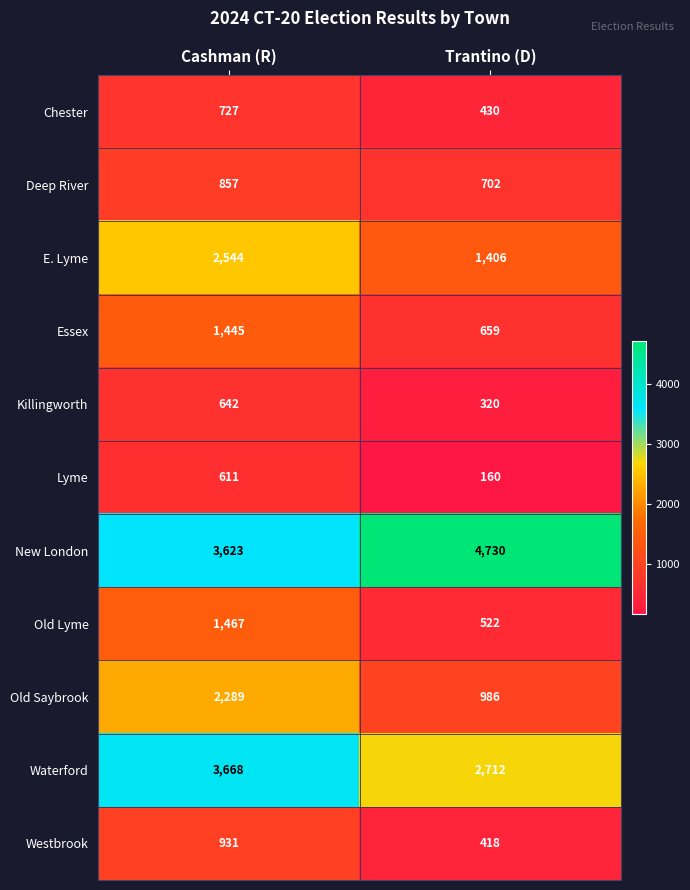

Which series changed the most between Cashman (R) and Trantino (D)?

Old Saybrook